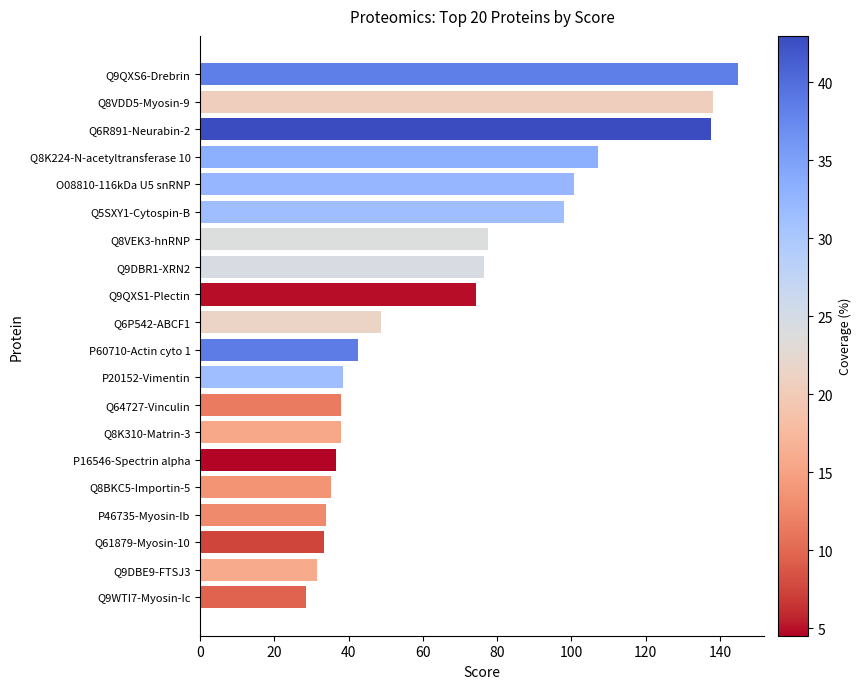

What is the difference between the second highest and second lowest values?

106.7